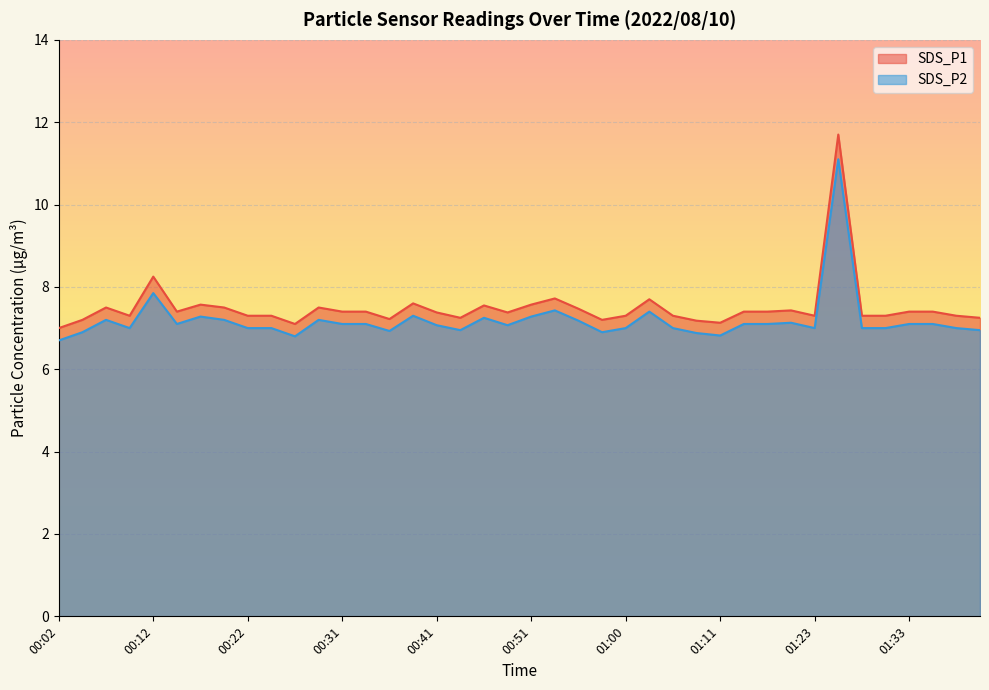

True or false: SDS_P1 and SDS_P2 intersect in this chart.

False